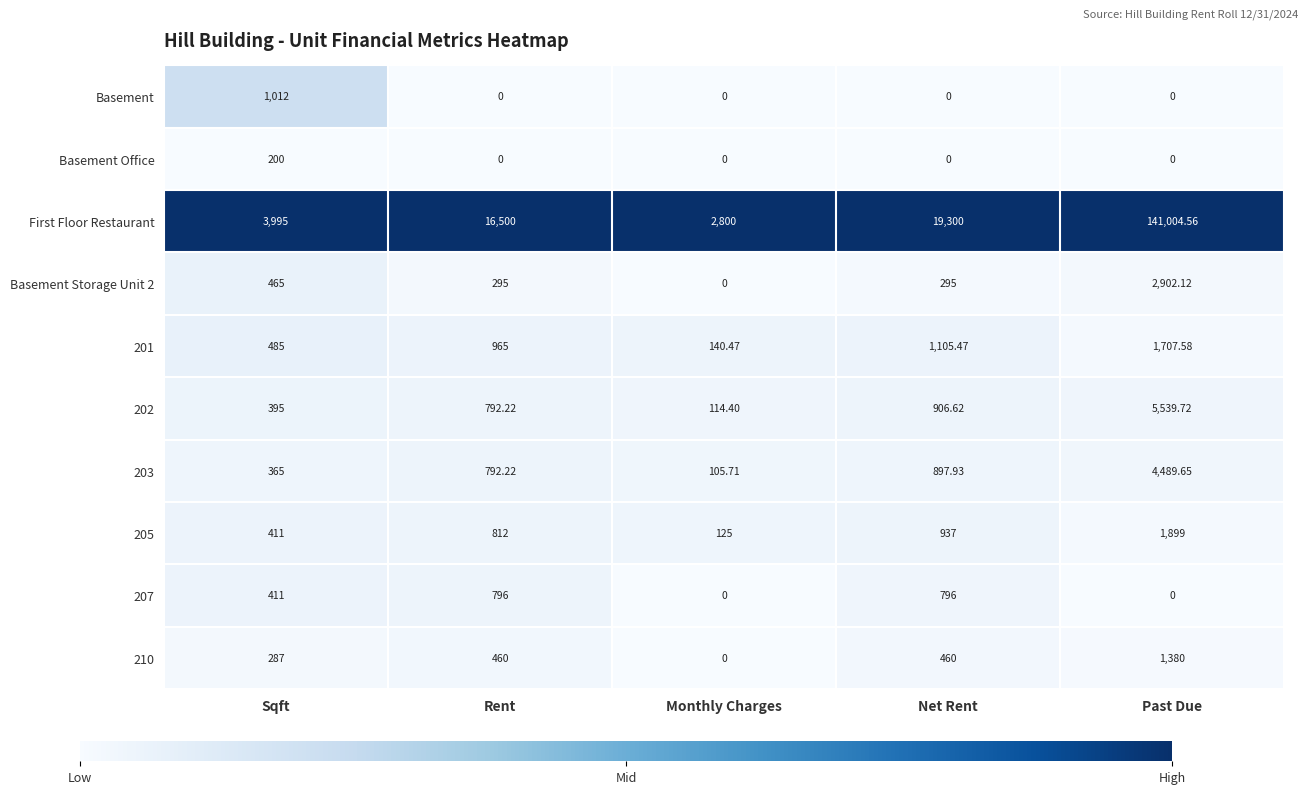

Where is 205 nearest to the value 1012?

Net Rent